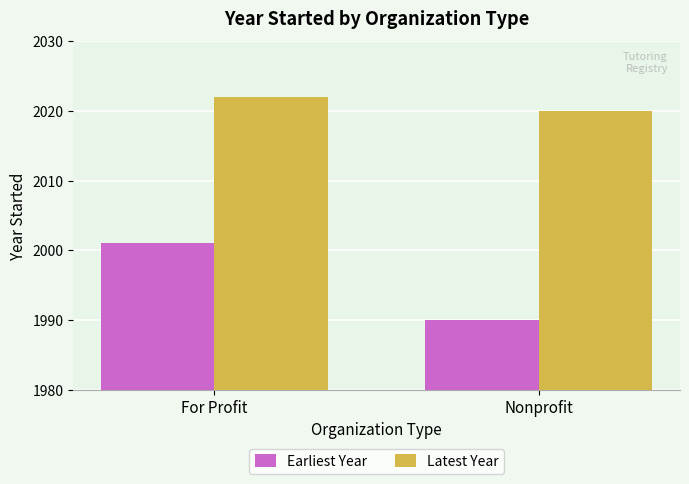

What is the value of the Earliest Year bar at the 1st from the left?

2001